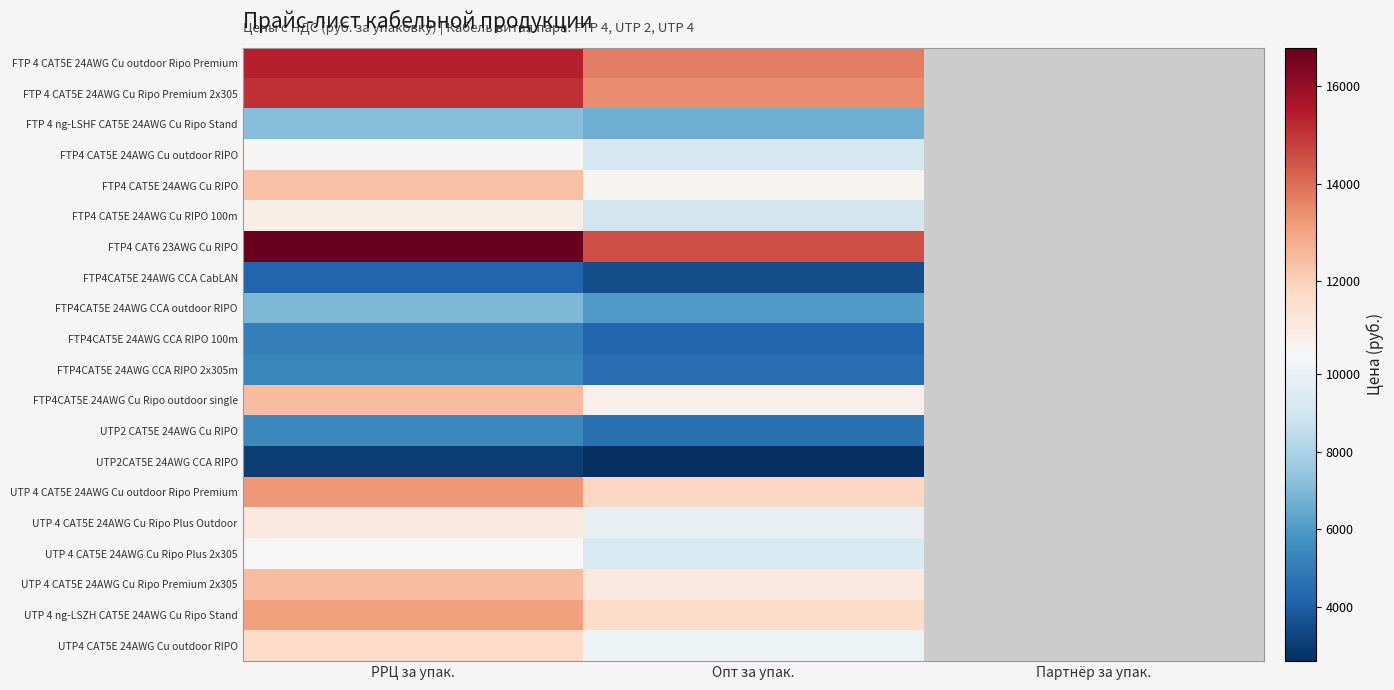

True or false: FTP 4 CAT5E 24AWG Cu Ripo Premium 2x305 has a value of 21050.8 at РРЦ за упак..

False